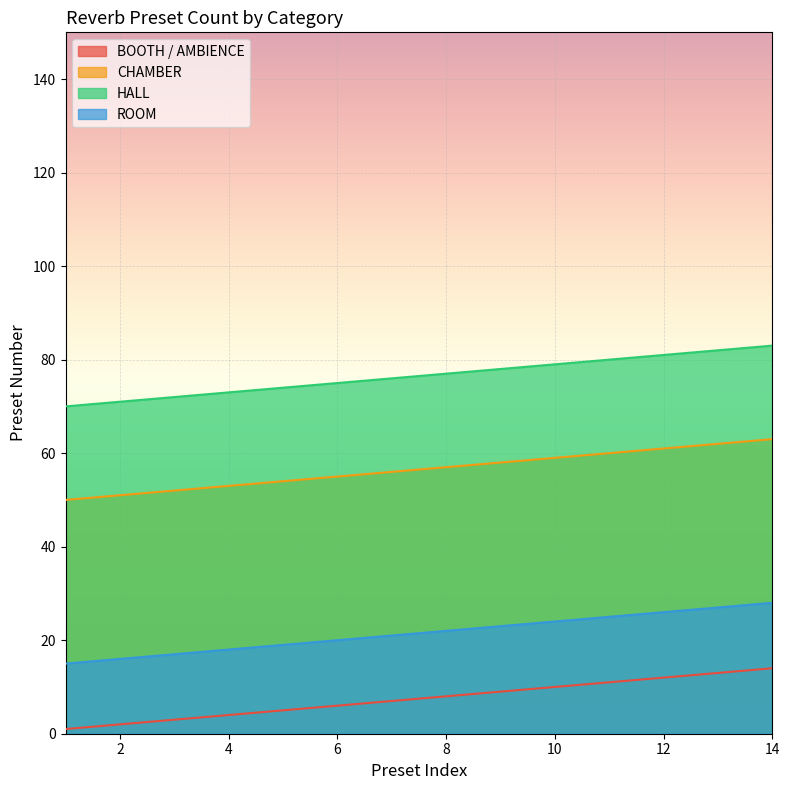

At how many categories does at least one series exceed 82?

1